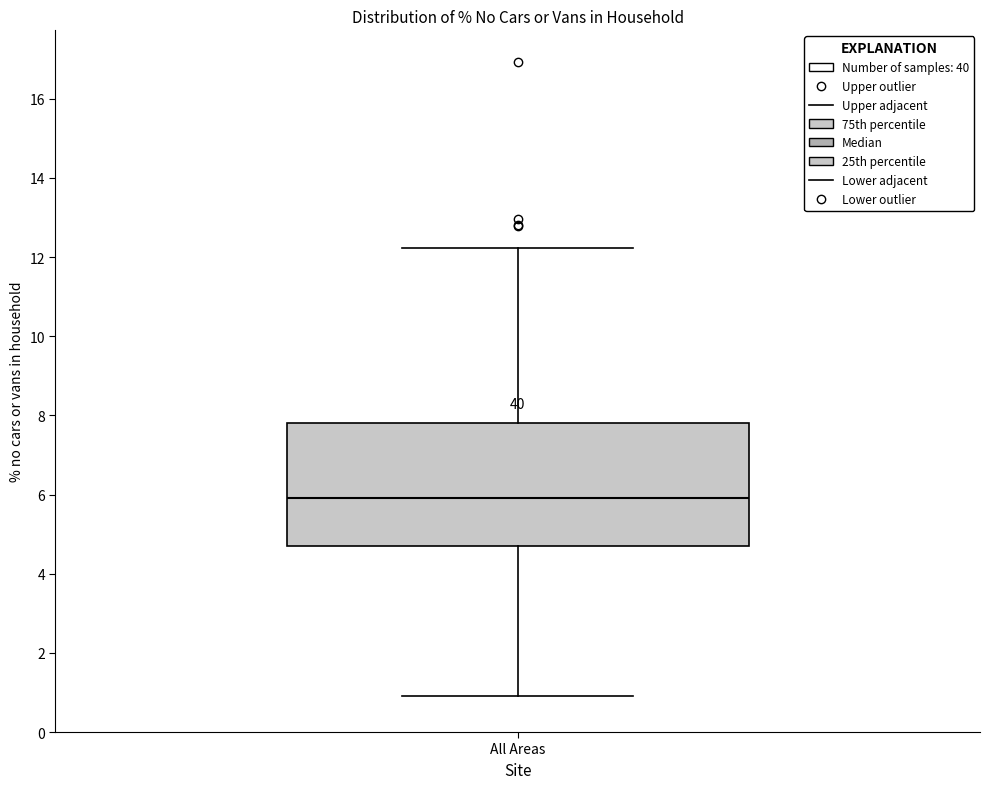

Read this box plot against the y-axis: the position of the median line, the range covered by the box, and the ends of both whiskers. The values are not printed on the chart, so give them approximately, as read against the axis.

median 6.0, box 4.8 to 7.8, whiskers 1.0 to 12.2